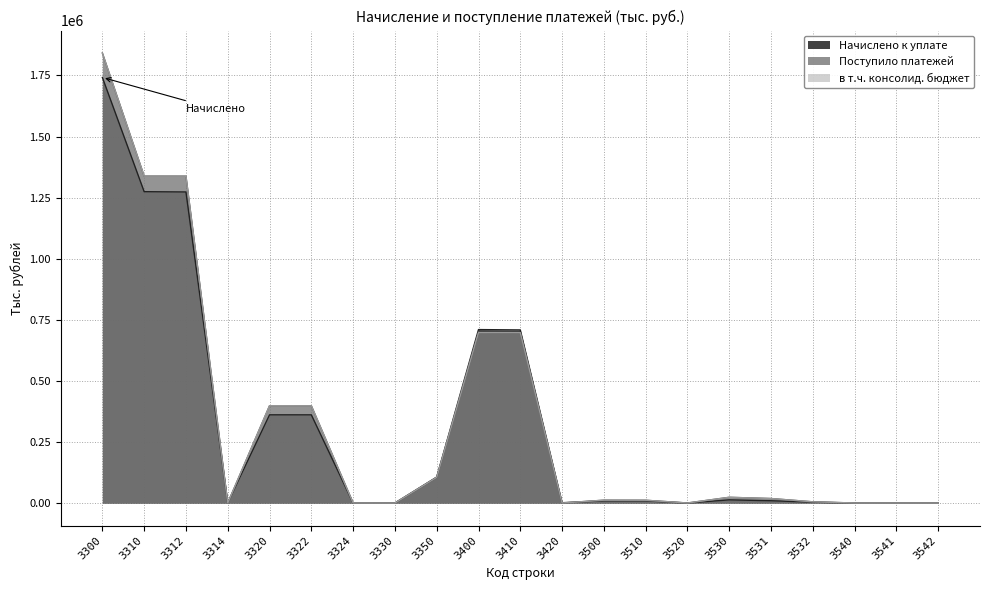

At which category does Начислено к уплате reach its first local peak?

3320